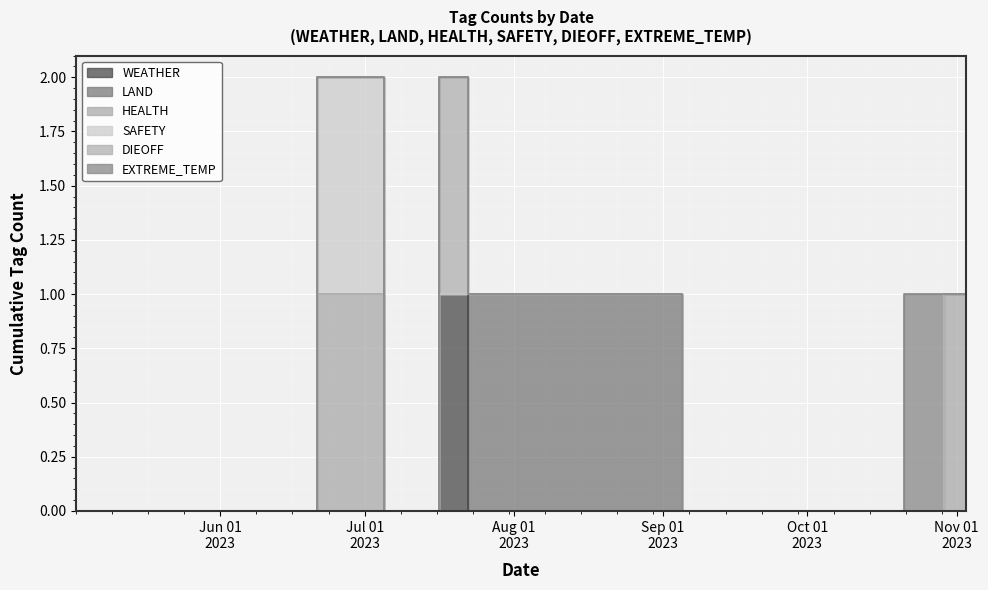

Which label corresponds to the largest value in the chart?

2023-07-20